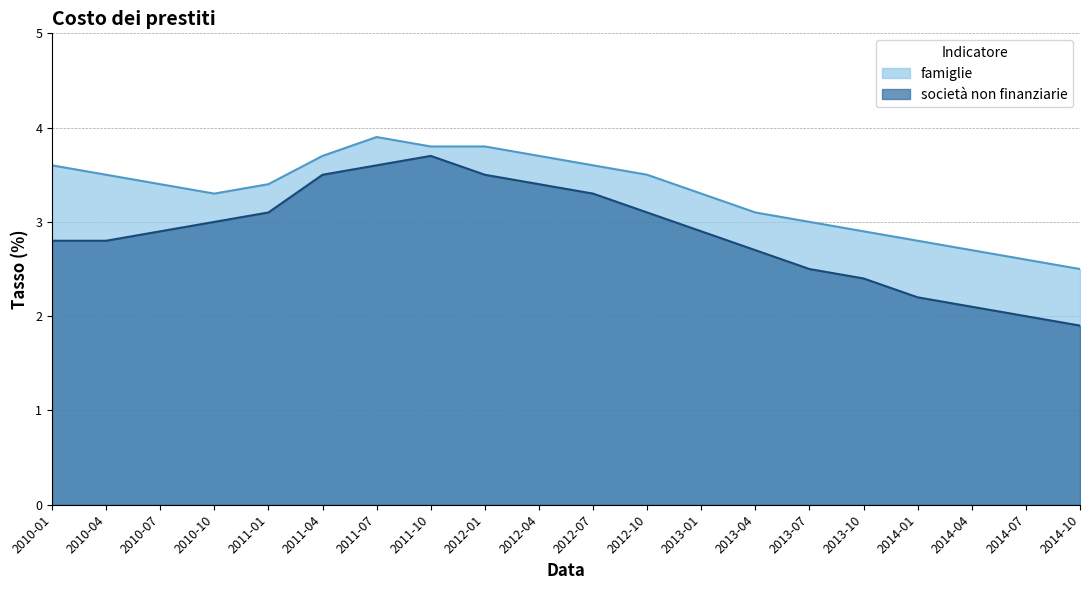

True or false: società non finanziarie and famiglie cross at least once.

False